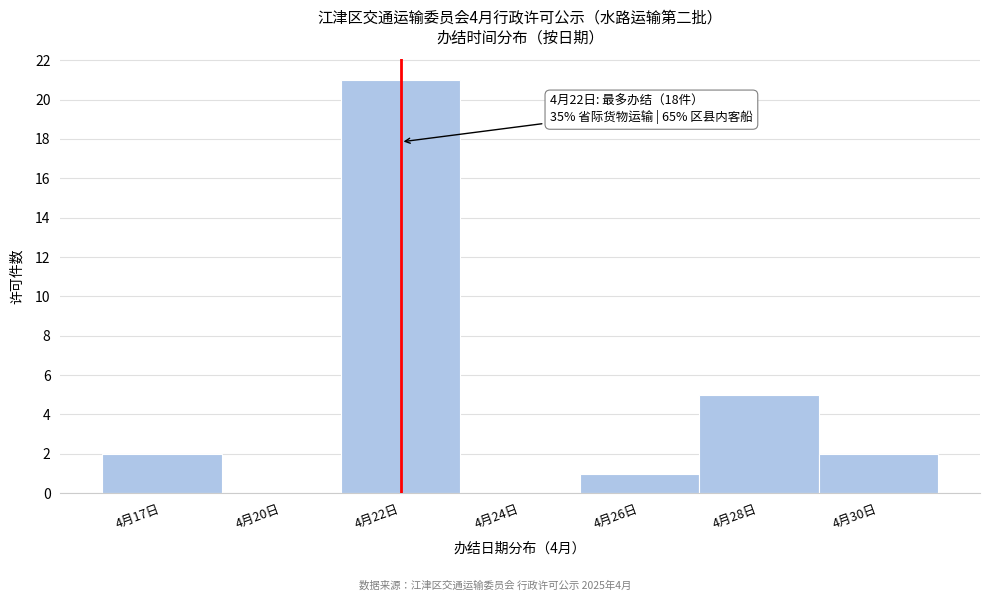

Reading right to left, what are all the values shown in this chart?

4月30日=2	4月28日=5	4月26日=1	4月24日=0	4月22日=21	4月20日=0	4月17日=2